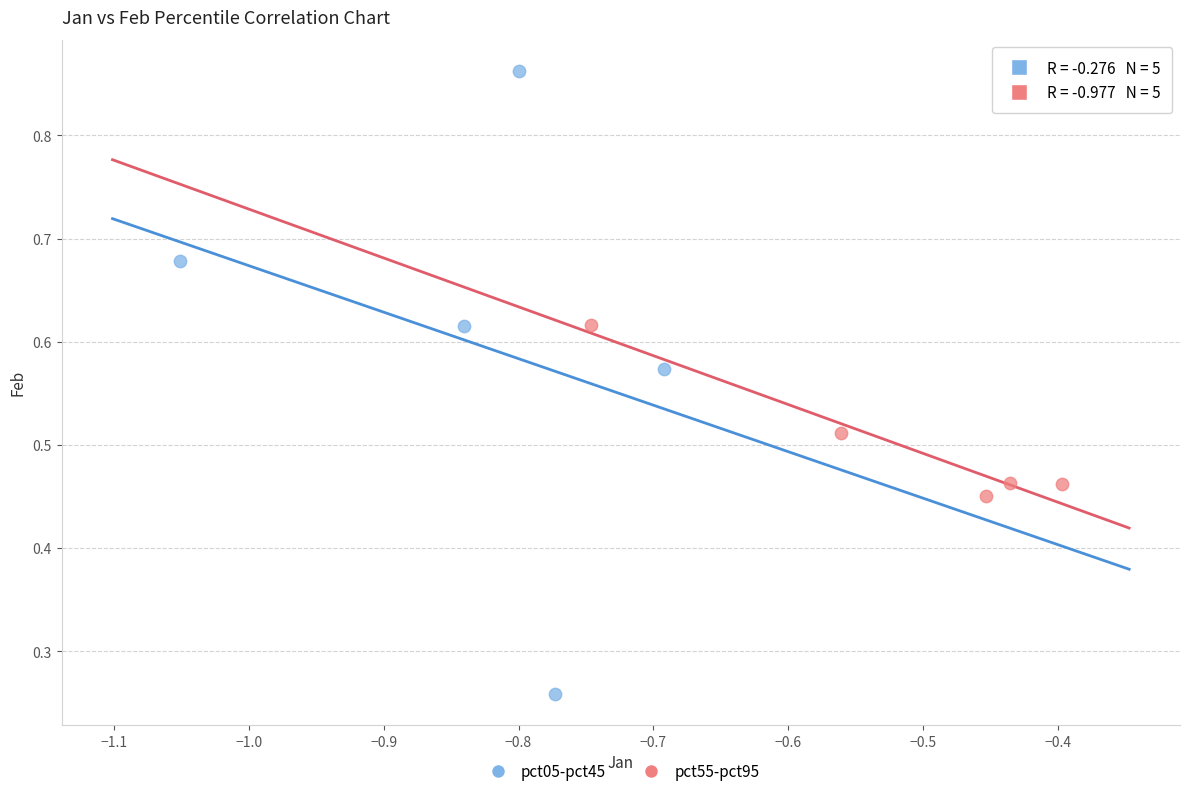

Which series contains the lowest Y value?

pct05-pct45